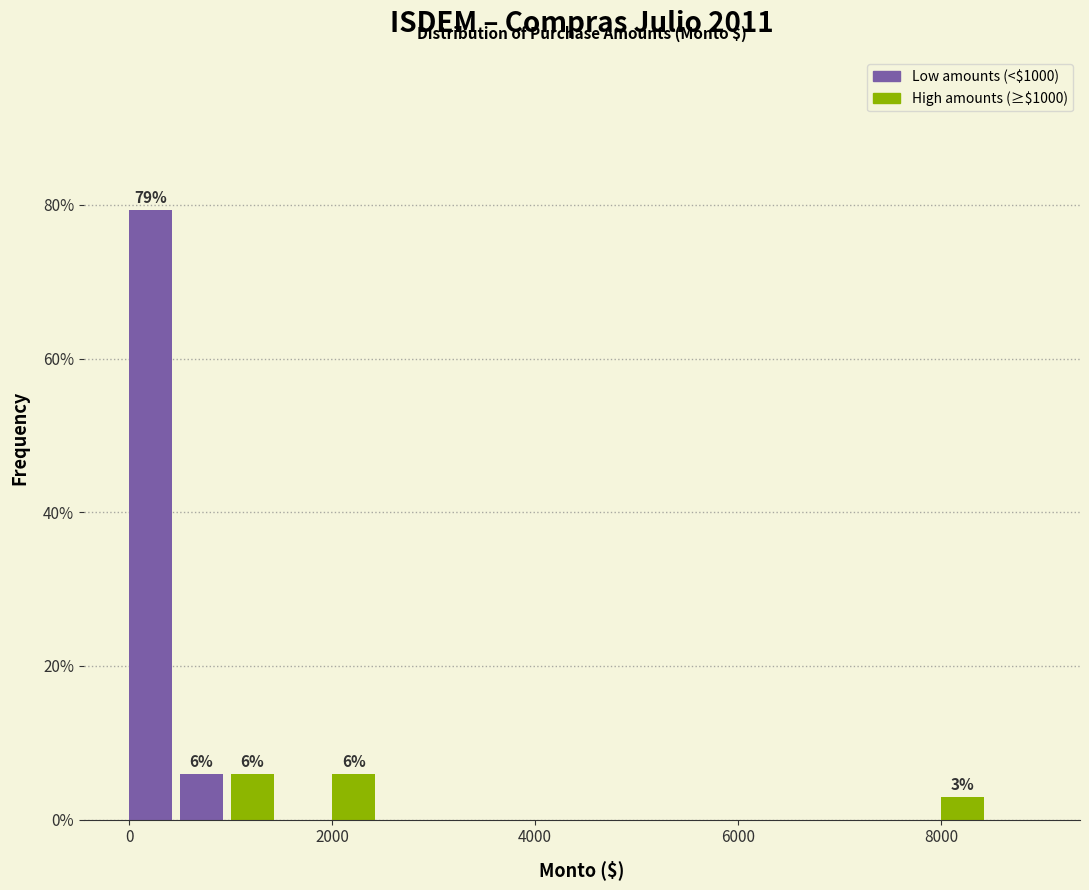

Read against the x-axis, roughly where is the centre of the tallest bar?

200